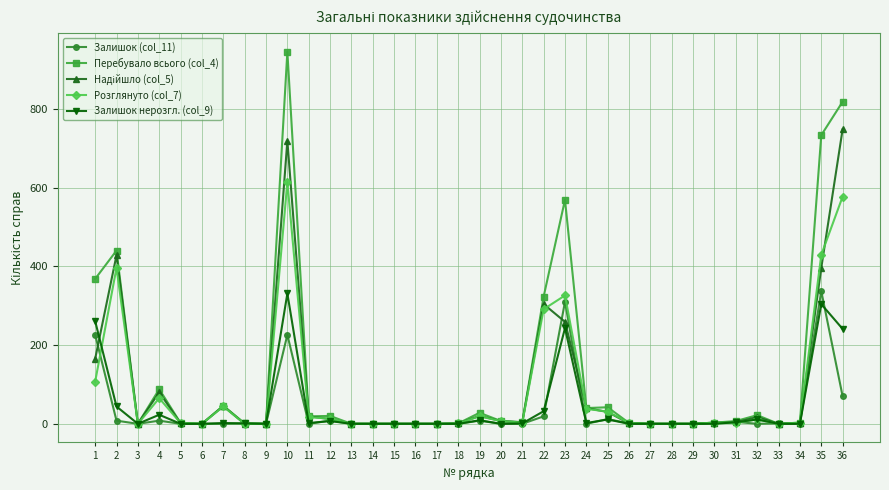

At which category is the sum across all series the highest?

10